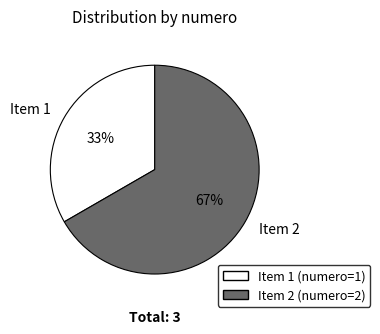

What is the majority slice?

Item 2